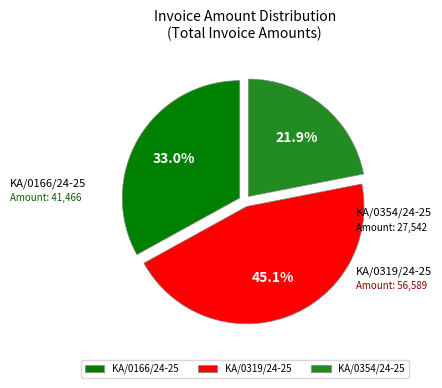

Does KA/0166/24-25 account for over 50% of the chart?

No